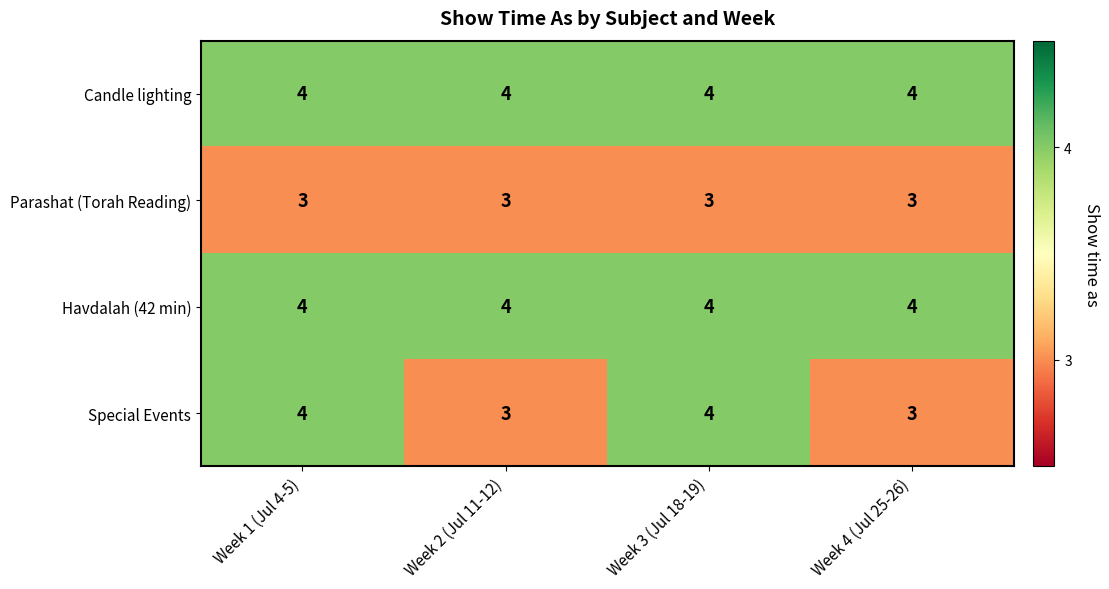

The Candle lighting series shows 6 at Week 1 (Jul 4-5). True or false?

False